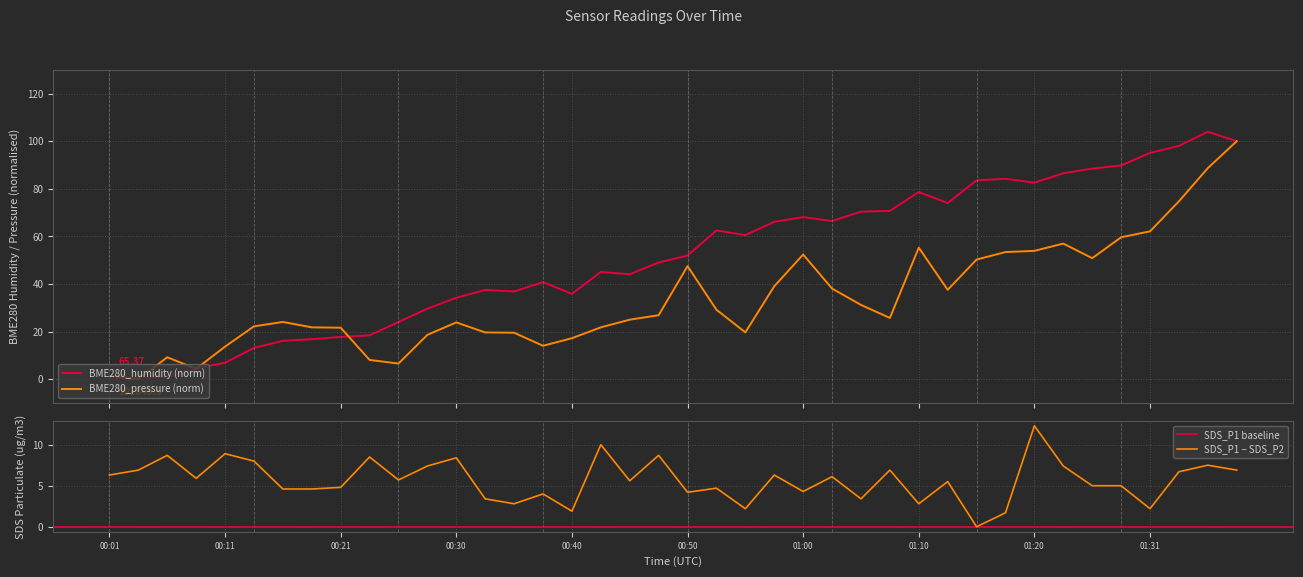

Reading right to left, what are all the values shown in this chart?

BME280_humidity: 01:39=100.0	01:36=103.9	01:34=98.0	01:31=95.1	01:28=89.8	01:25=88.5	01:23=86.5	01:20=82.6	01:17=84.2	01:15=83.6	01:12=74.0	01:10=78.6	01:07=70.7	01:05=70.4	01:02=66.4	01:00=68.1	00:57=66.1	00:55=60.5	00:53=62.5	00:50=52.0	00:48=49.0	00:45=44.1	00:43=45.1	00:40=35.9	00:38=40.8	00:35=36.8	00:33=37.5	00:30=34.2	00:28=29.6	00:25=24.0	00:23=18.4	00:21=17.8	00:18=16.8	00:16=16.1	00:13=13.2	00:11=6.9	00:08=4.6	00:06=1.0	00:03=0.7	00:01=0.0
BME280_pressure: 01:39=100.0	01:36=88.7	01:34=74.7	01:31=62.1	01:28=59.6	01:25=50.8	01:23=57.0	01:20=53.9	01:17=53.4	01:15=50.3	01:12=37.5	01:10=55.3	01:07=25.7	01:05=31.2	01:02=38.1	01:00=52.4	00:57=39.0	00:55=19.7	00:53=29.2	00:50=47.5	00:48=26.9	00:45=25.0	00:43=21.8	00:40=17.2	00:38=14.0	00:35=19.5	00:33=19.6	00:30=23.8	00:28=18.6	00:25=6.6	00:23=8.1	00:21=21.6	00:18=21.8	00:16=24.0	00:13=22.2	00:11=13.7	00:08=4.4	00:06=9.2	00:03=0.0	00:01=1.5
SDS_P1: 01:39=6.9	01:36=7.5	01:34=6.7	01:31=2.2	01:28=5.0	01:25=5.0	01:23=7.4	01:20=12.3	01:17=1.7	01:15=0.0	01:12=5.5	01:10=2.8	01:07=6.9	01:05=3.4	01:02=6.1	01:00=4.3	00:57=6.3	00:55=2.2	00:53=4.7	00:50=4.2	00:48=8.7	00:45=5.6	00:43=10.0	00:40=1.9	00:38=4.0	00:35=2.8	00:33=3.4	00:30=8.4	00:28=7.4	00:25=5.7	00:23=8.5	00:21=4.8	00:18=4.6	00:16=4.6	00:13=8.0	00:11=8.9	00:08=5.9	00:06=8.7	00:03=6.9	00:01=6.3